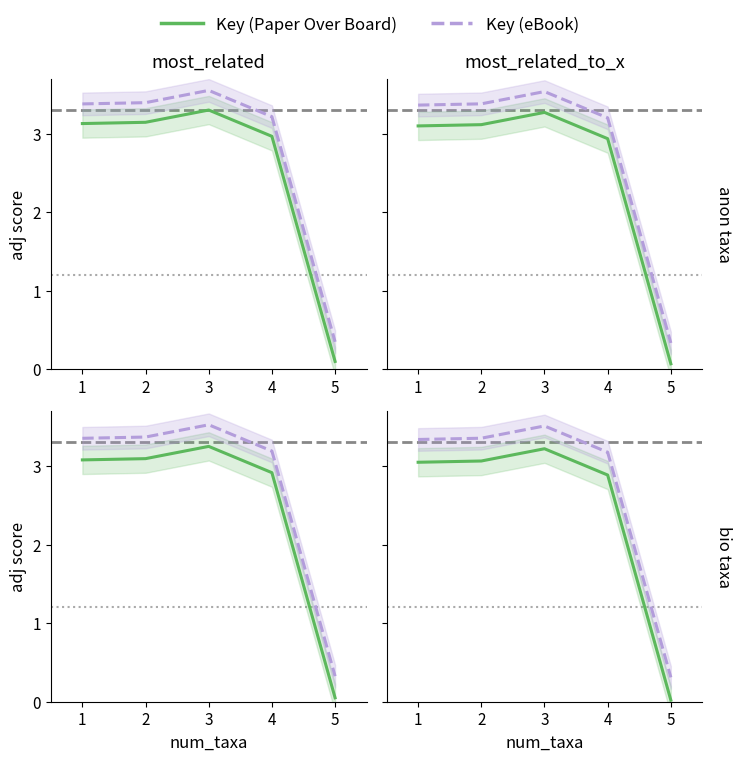

What are all the series names shown in the legend?

Key (Paper Over Board), Key (eBook)